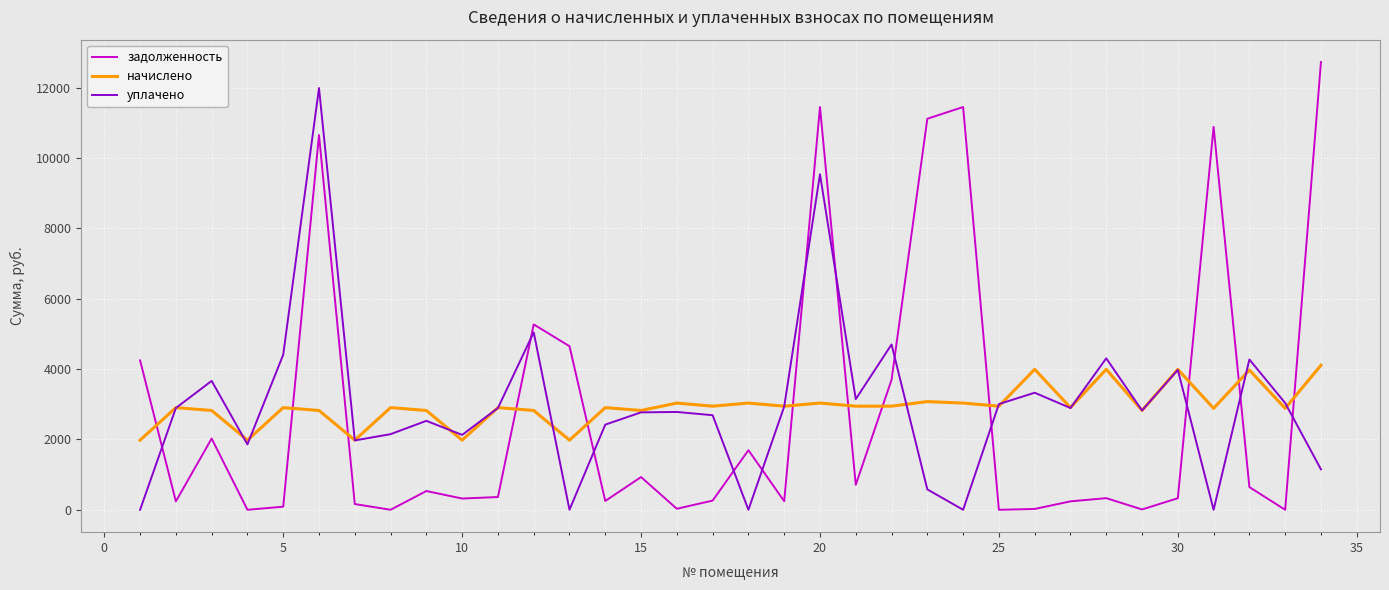

Which series has the largest range (max minus min)?

задолженность